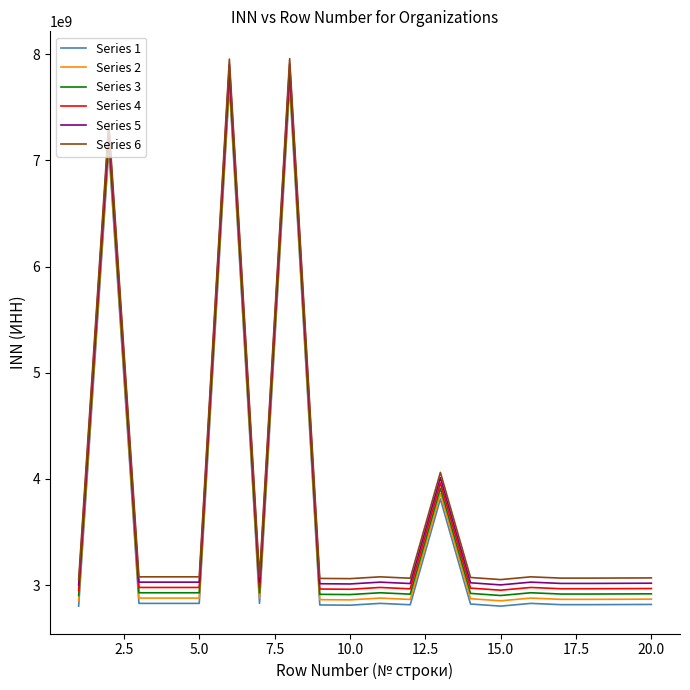

Is this an area chart (filled region under the line)?

No